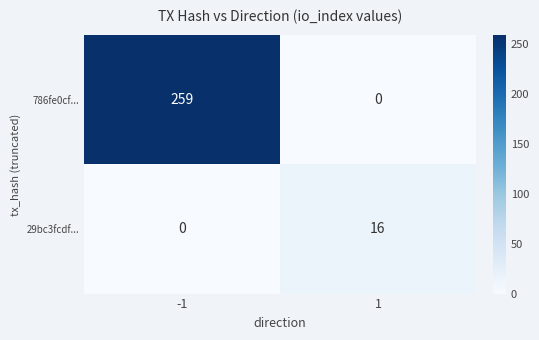

What is the difference between the maximum and minimum values in the 29bc3fcdf... series?

16